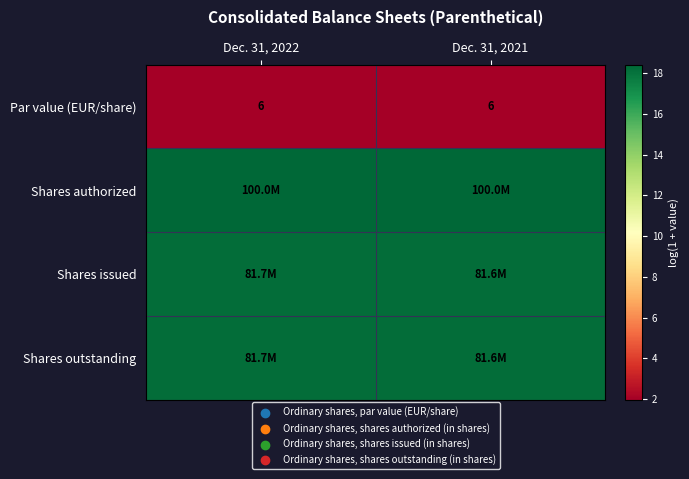

Rank the series by their maximum value, from lowest to highest.

Par value (EUR/share), Shares issued, Shares outstanding, Shares authorized